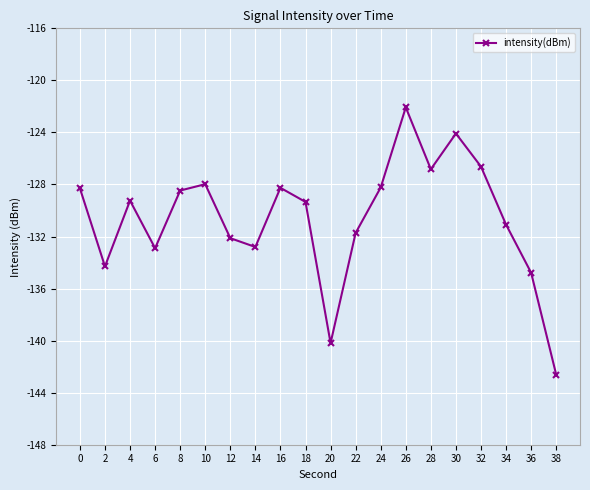

Which category has the lowest value across all series?

38